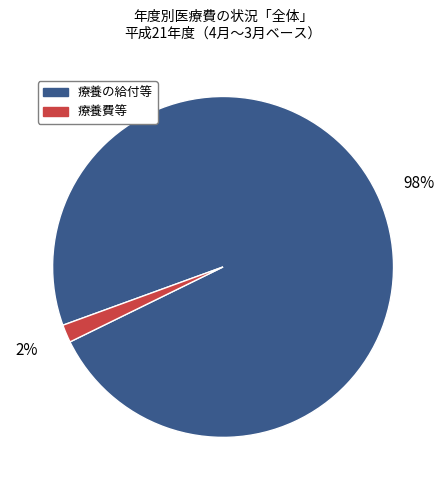

Which has a higher value, 療養の給付等 or 療養費等?

療養の給付等